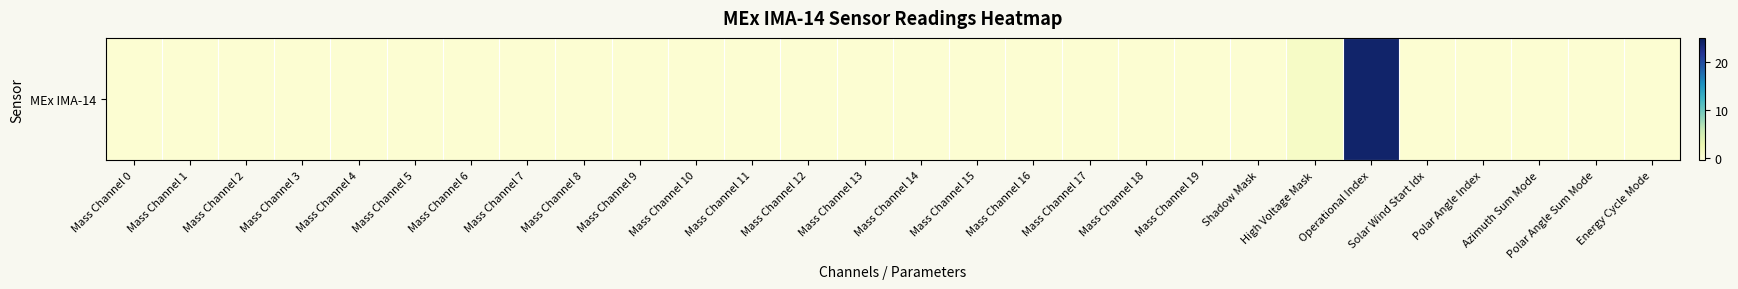

List the labels in order of value, smallest first.

Mass Channel 0, Mass Channel 1, Mass Channel 2, Mass Channel 3, Mass Channel 4, Mass Channel 5, Mass Channel 6, Mass Channel 7, Mass Channel 8, Mass Channel 9, Mass Channel 10, Mass Channel 11, Mass Channel 12, Mass Channel 13, Mass Channel 14, Mass Channel 15, Mass Channel 16, Mass Channel 17, Mass Channel 18, Mass Channel 19, Shadow Mask, Solar Wind Start Idx, Polar Angle Index, Azimuth Sum Mode, Polar Angle Sum Mode, Energy Cycle Mode, High Voltage Mask, Operational Index